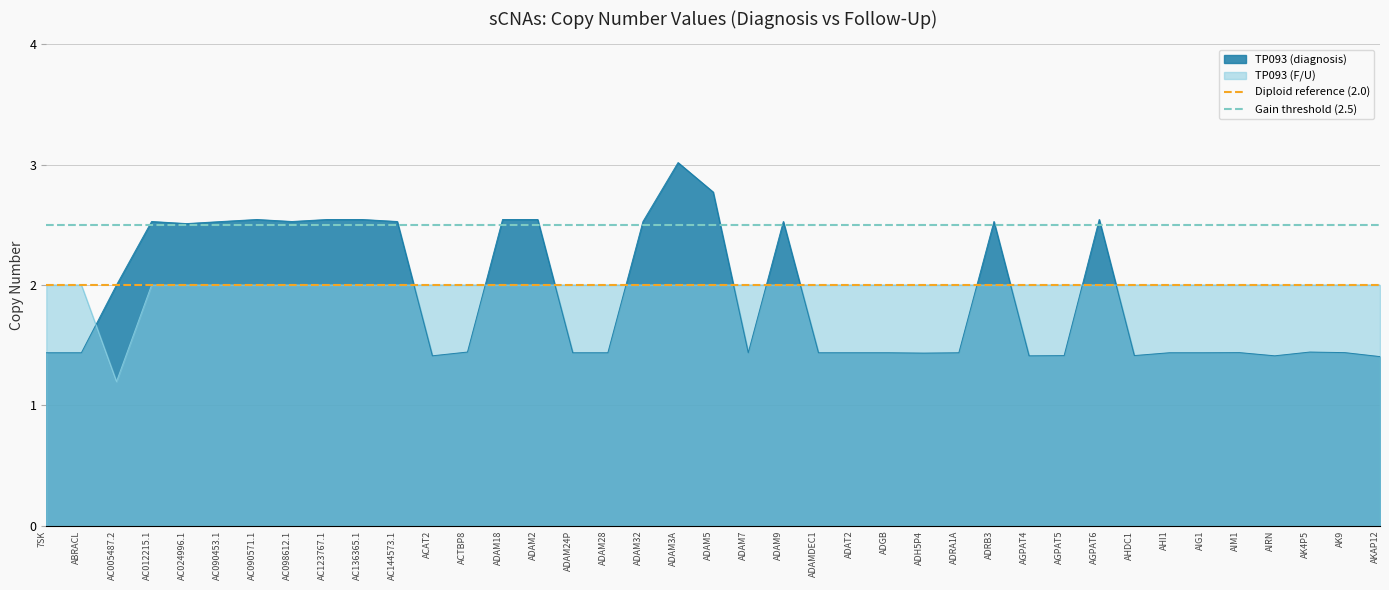

The value of Gain threshold (2.5) at 7SK is 2.5. True or false?

True